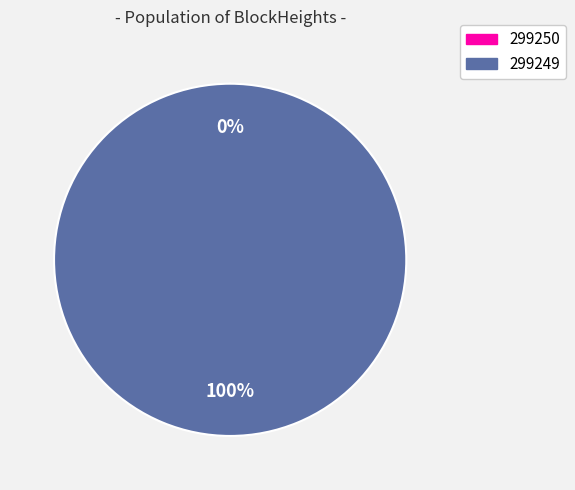

Count the number of slices in the pie.

2